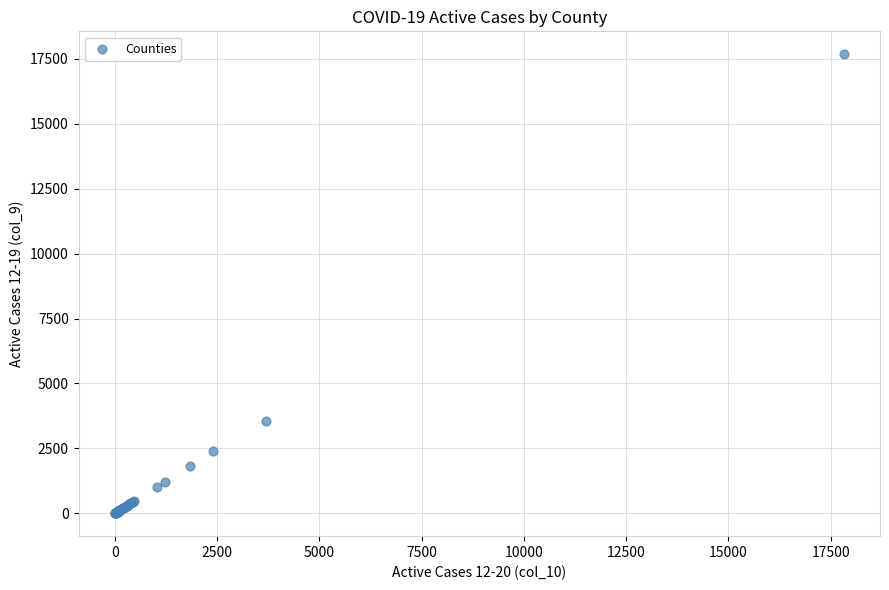

What Y value in the scatter plot is closest to 8838?

3557